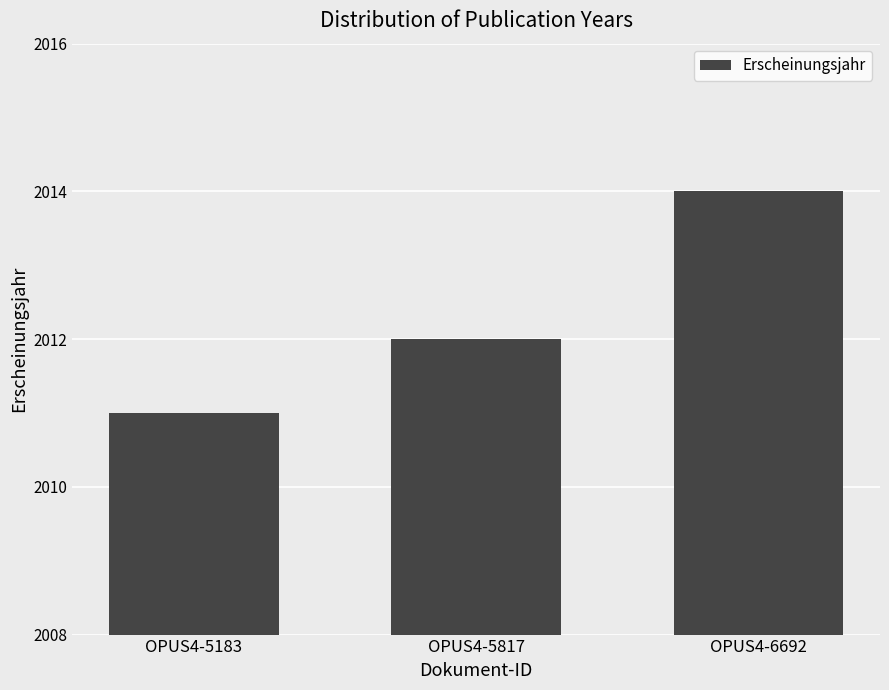

The value at OPUS4-5183 is 1138. True or false?

False